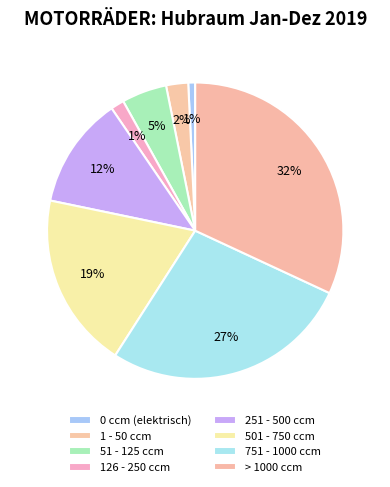

Count the number of slices in the pie.

8